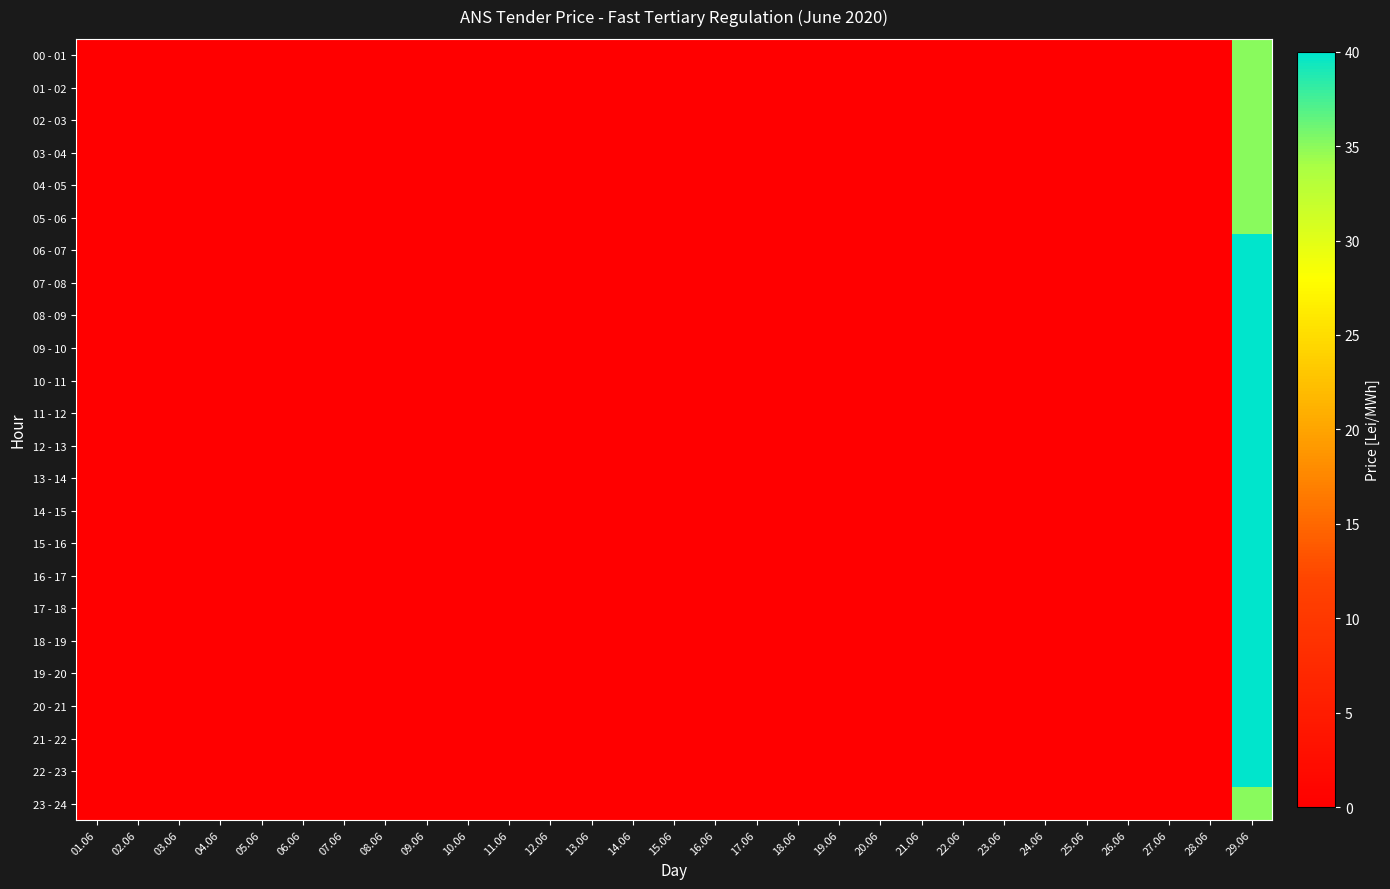

What is the greatest value displayed?

40